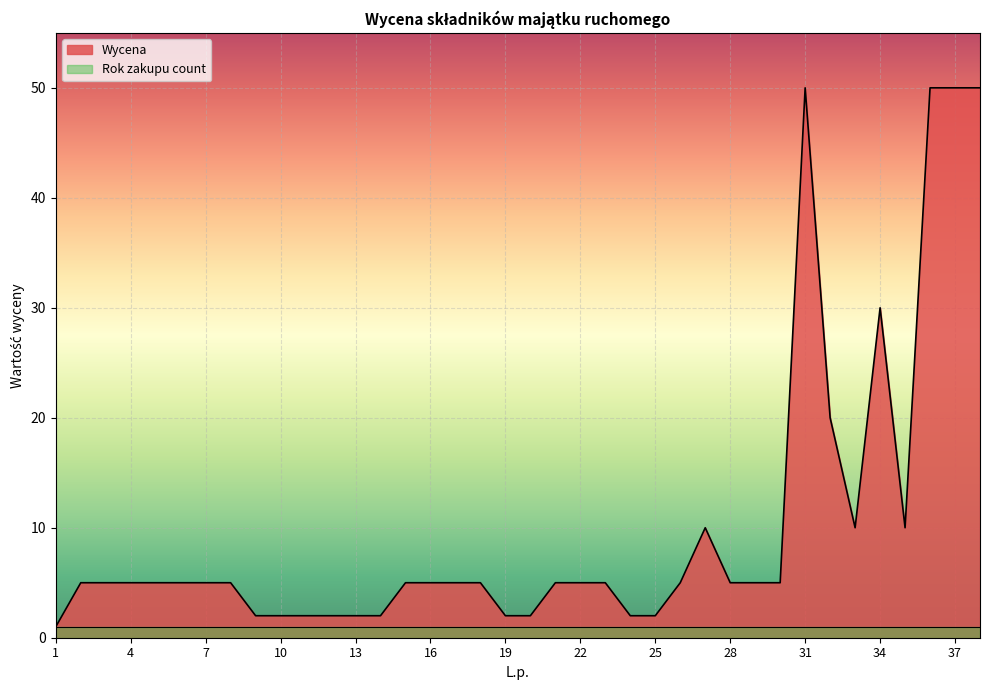

How many lines are shown in the chart?

2